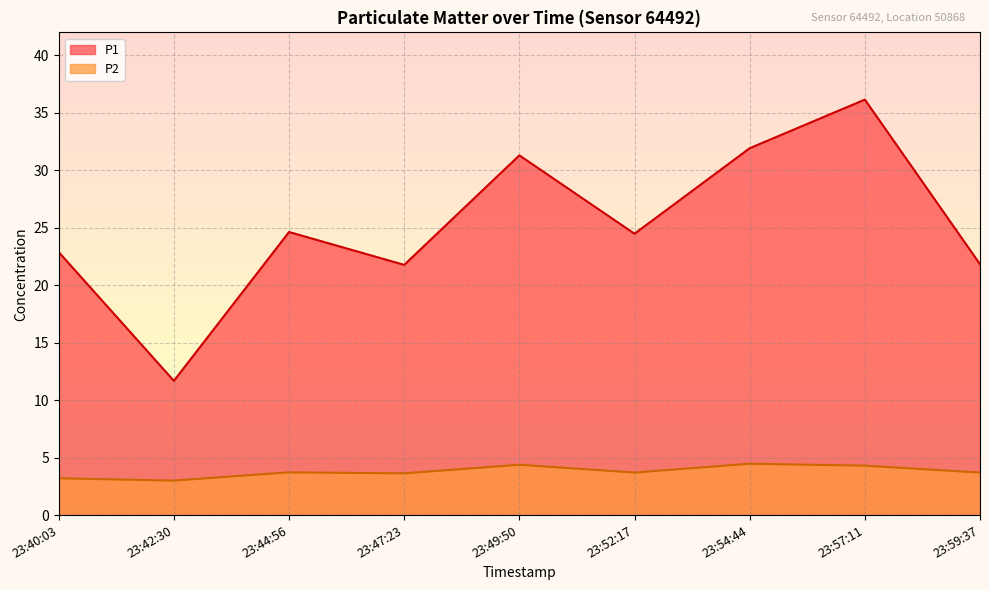

Rank the series by their maximum value, from lowest to highest.

P2, P1